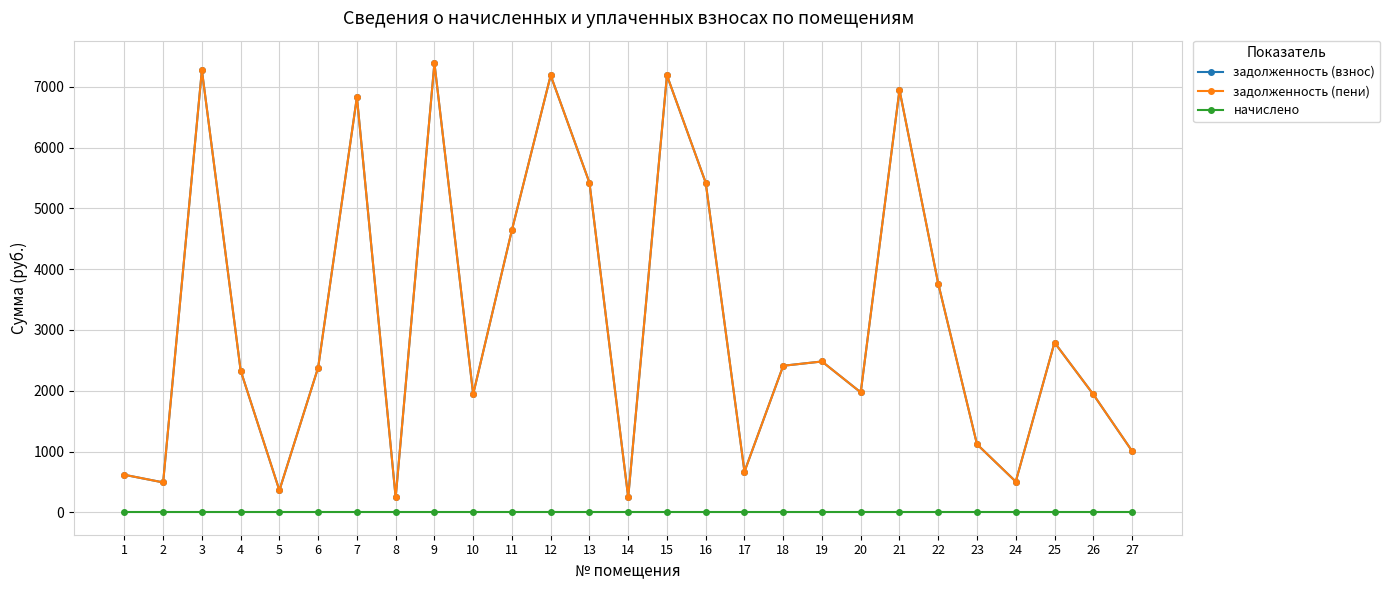

True or false: задолженность (взнос) has a value of 1941.0 at 26.

True